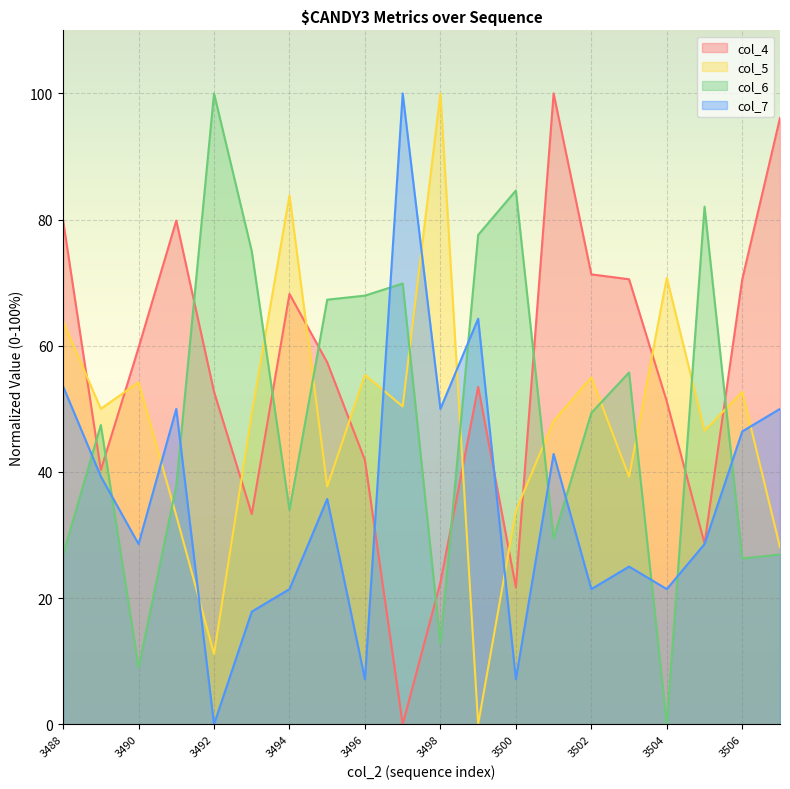

Where is the first local minimum for col_4?

3489